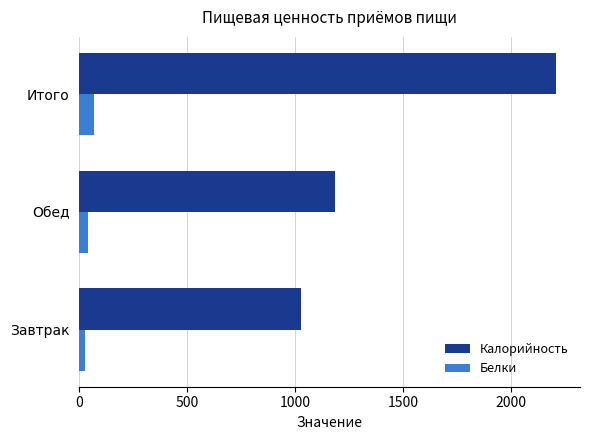

Which series has the largest range (max minus min)?

Калорийность